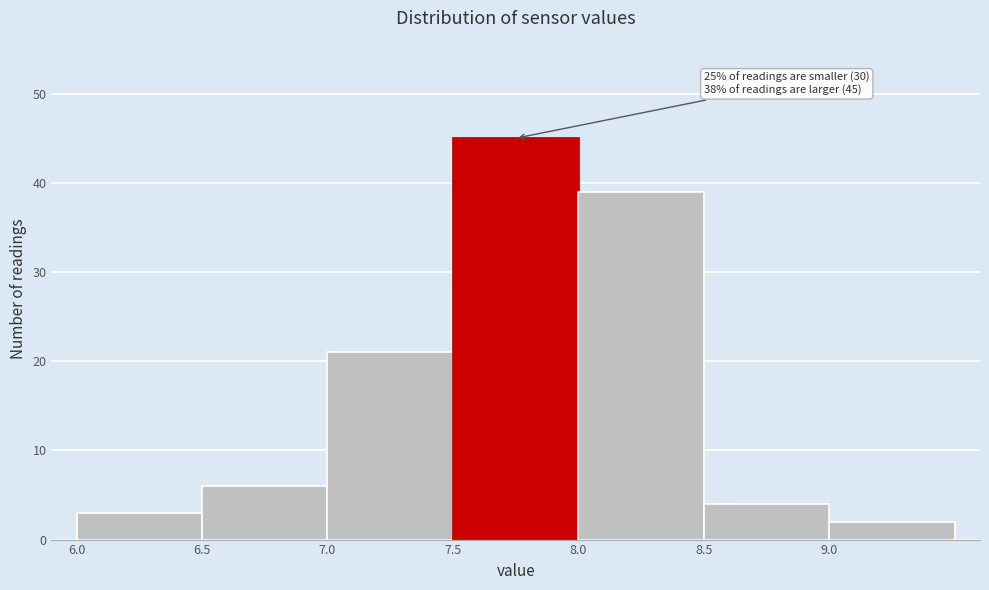

Over which range of the x-axis is the bar tallest?

7.5 to 8.0